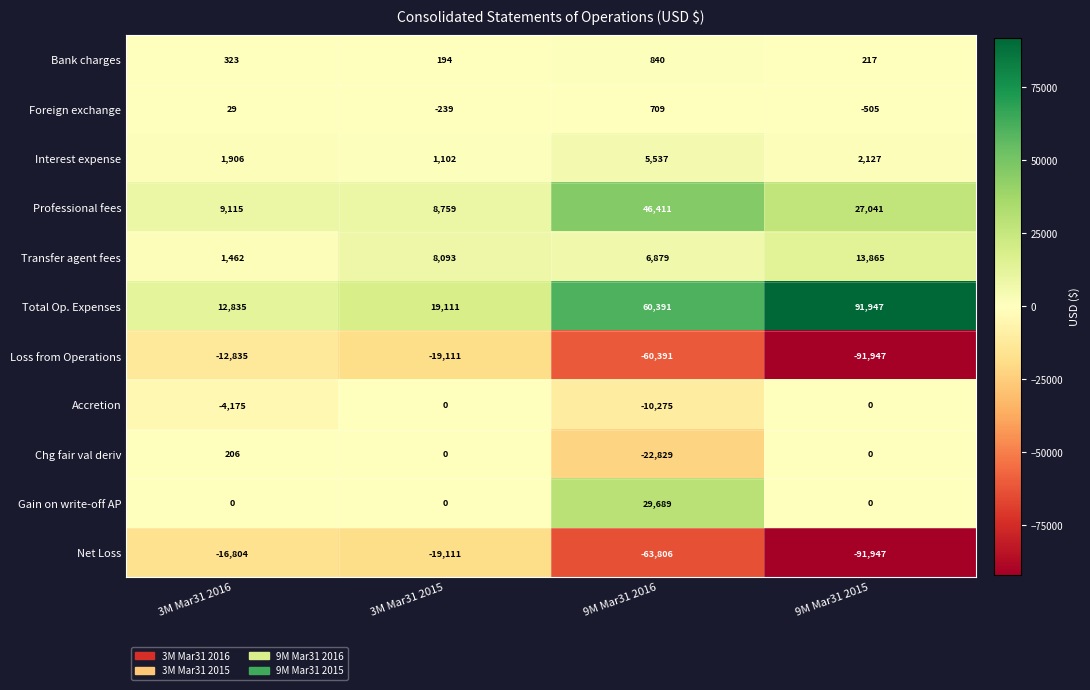

The value of Transfer agent fees at 9M Mar31 2015 is 13865. True or false?

True